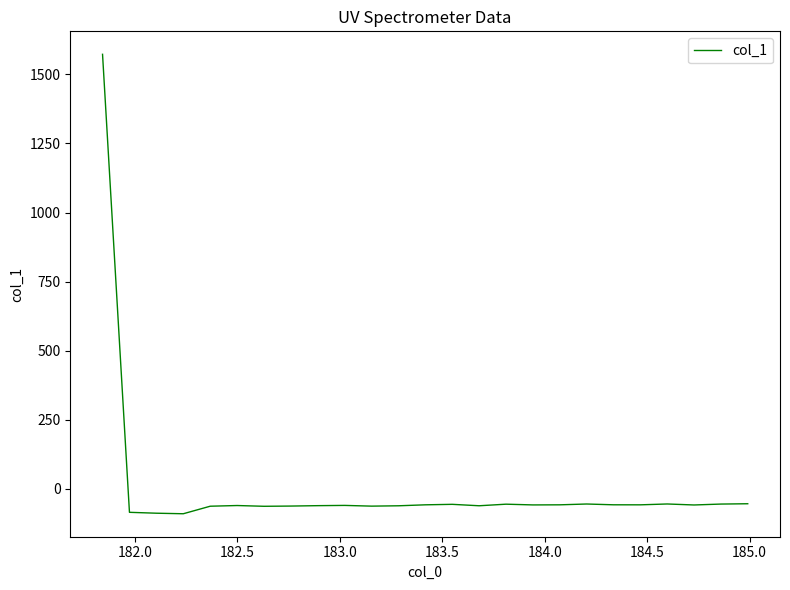

What is the maximum value shown in the chart?

1572.4